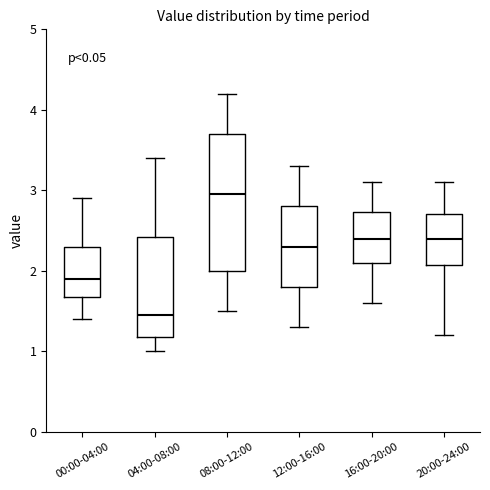

Where does the lower whisker of the box for 16:00-20:00 end on the y-axis? The values are not printed on the chart, so give them approximately, as read against the axis.

1.6